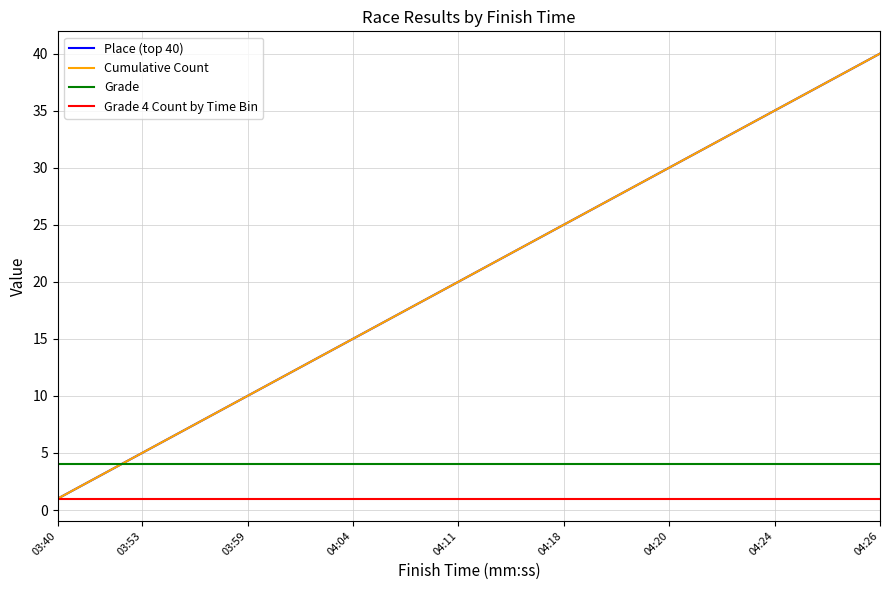

Does the chart have visible grid lines?

Yes